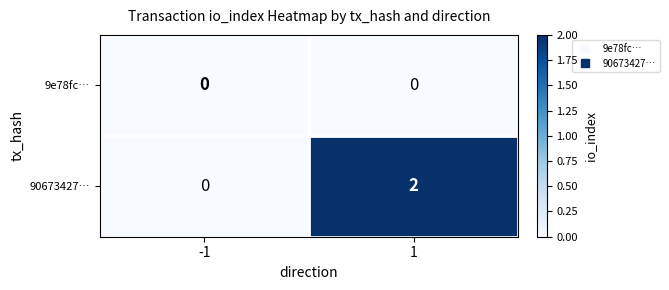

At 1, list the series in order from largest to smallest.

90673427…, 9e78fc…